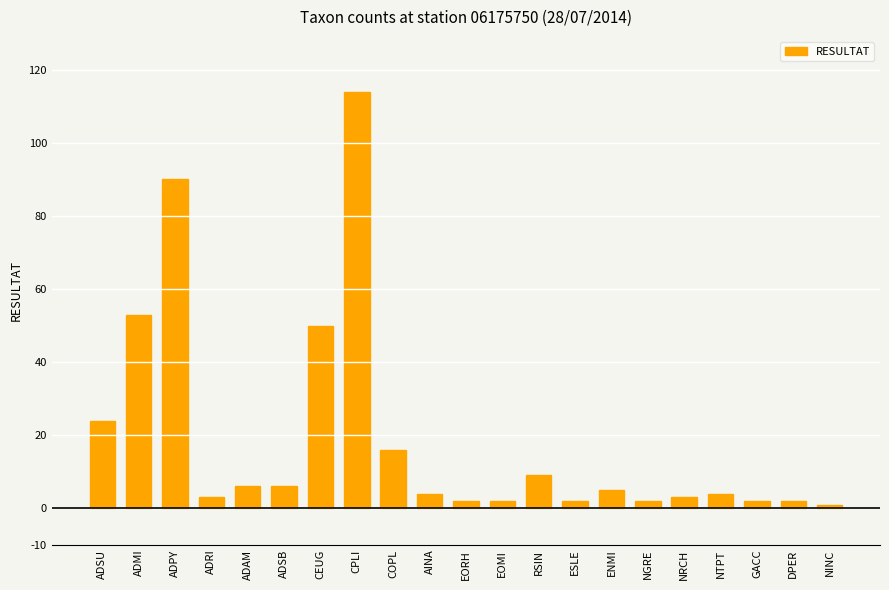

Between NTPT and COPL, which is larger?

COPL